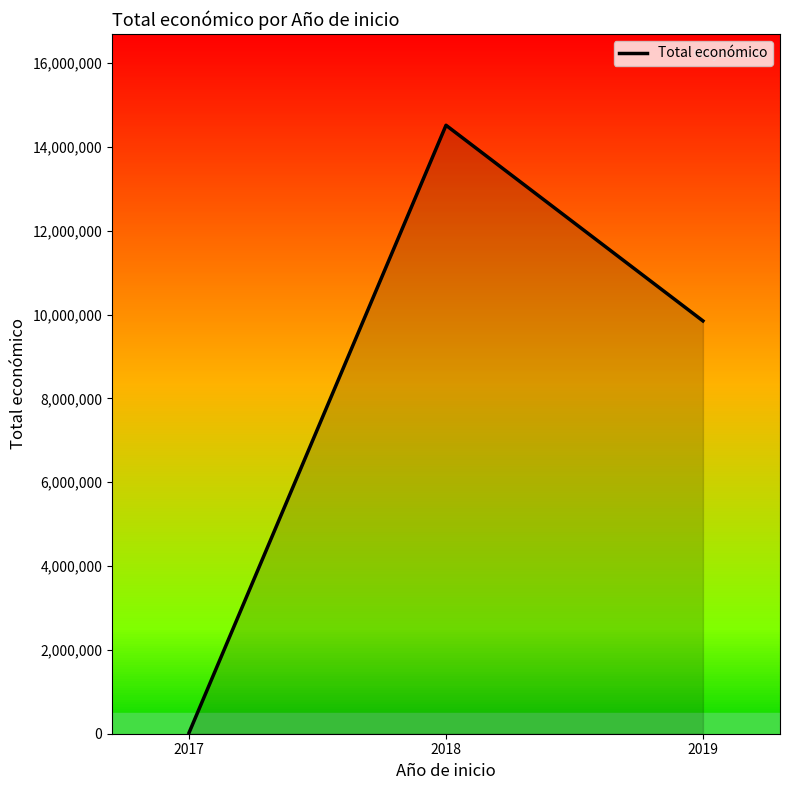

Rank the categories by value from lowest to highest.

2017, 2019, 2018